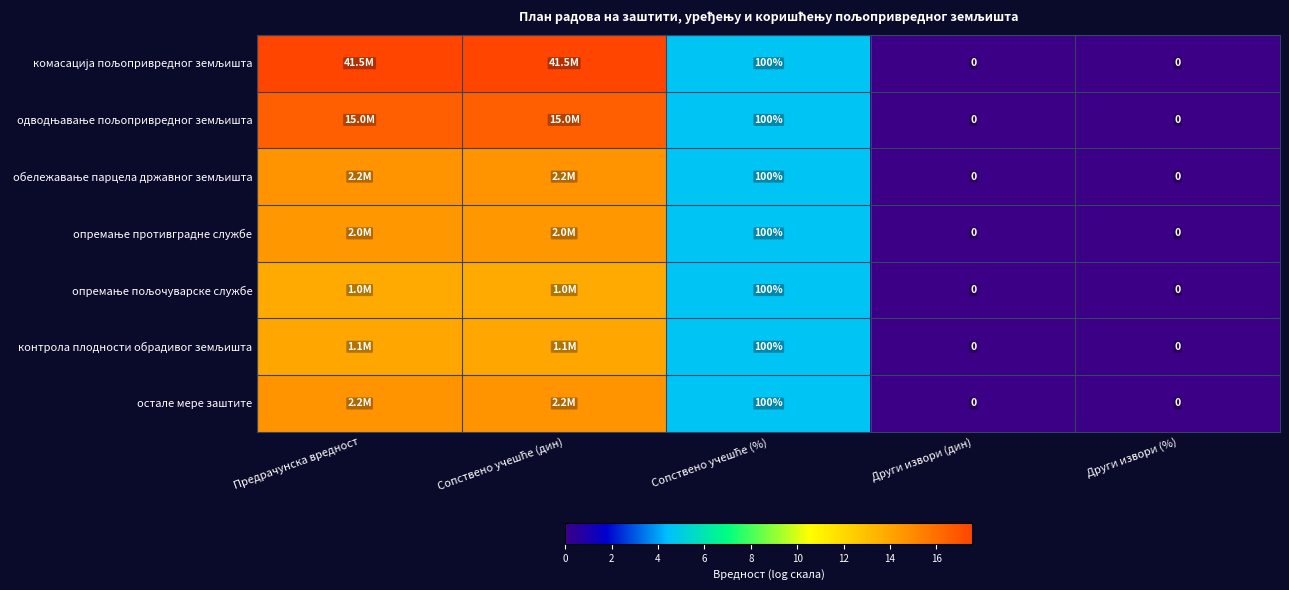

How many series are shown in this chart?

7